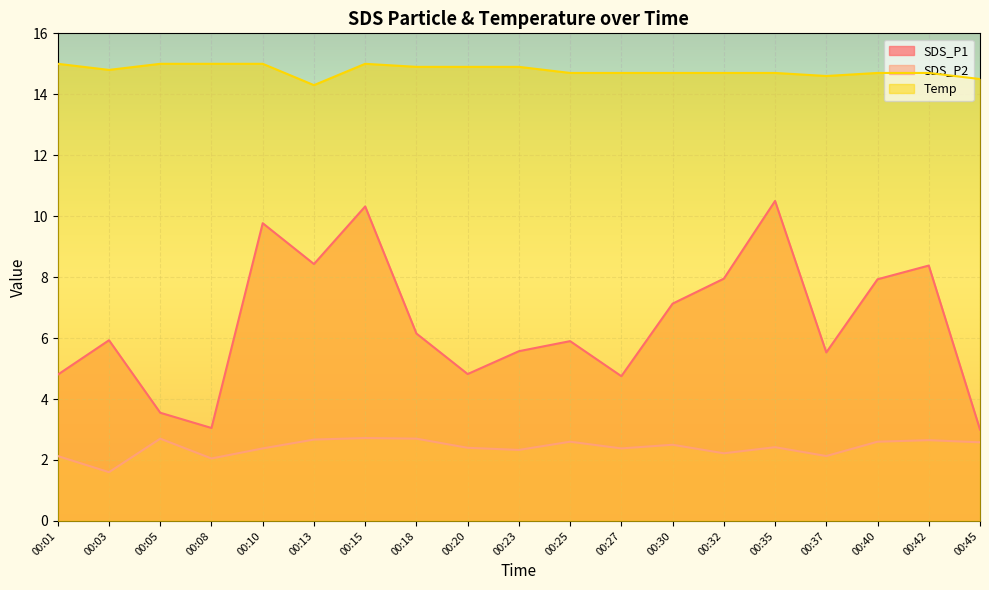

What is the difference between the maximum and minimum values in the Temp series?

0.7